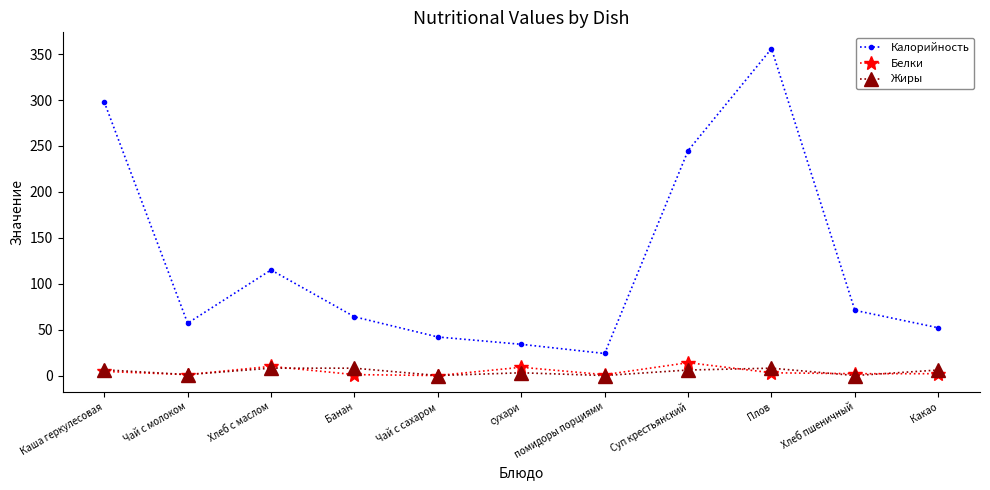

True or false: Калорийность has more than 0 points higher than both neighbors.

True